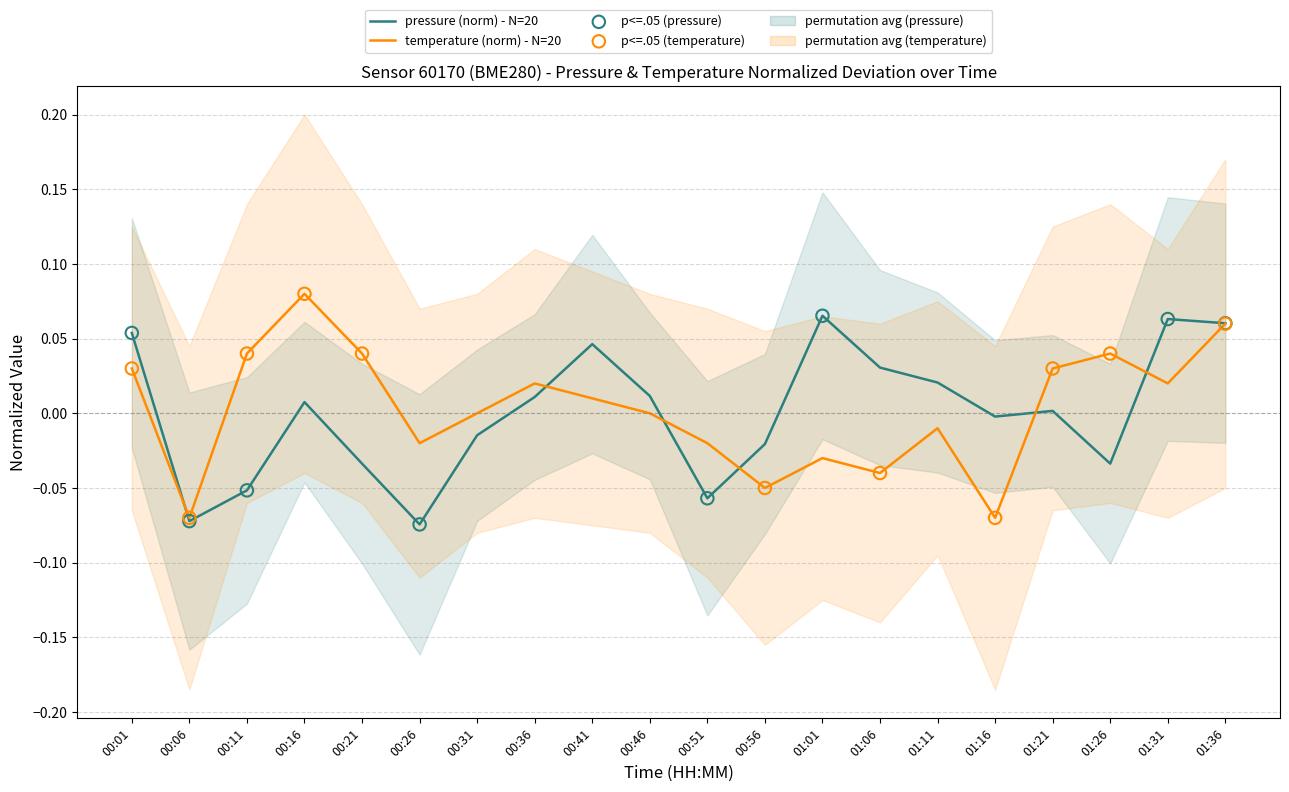

At how many categories does at least one series exceed 0?

14